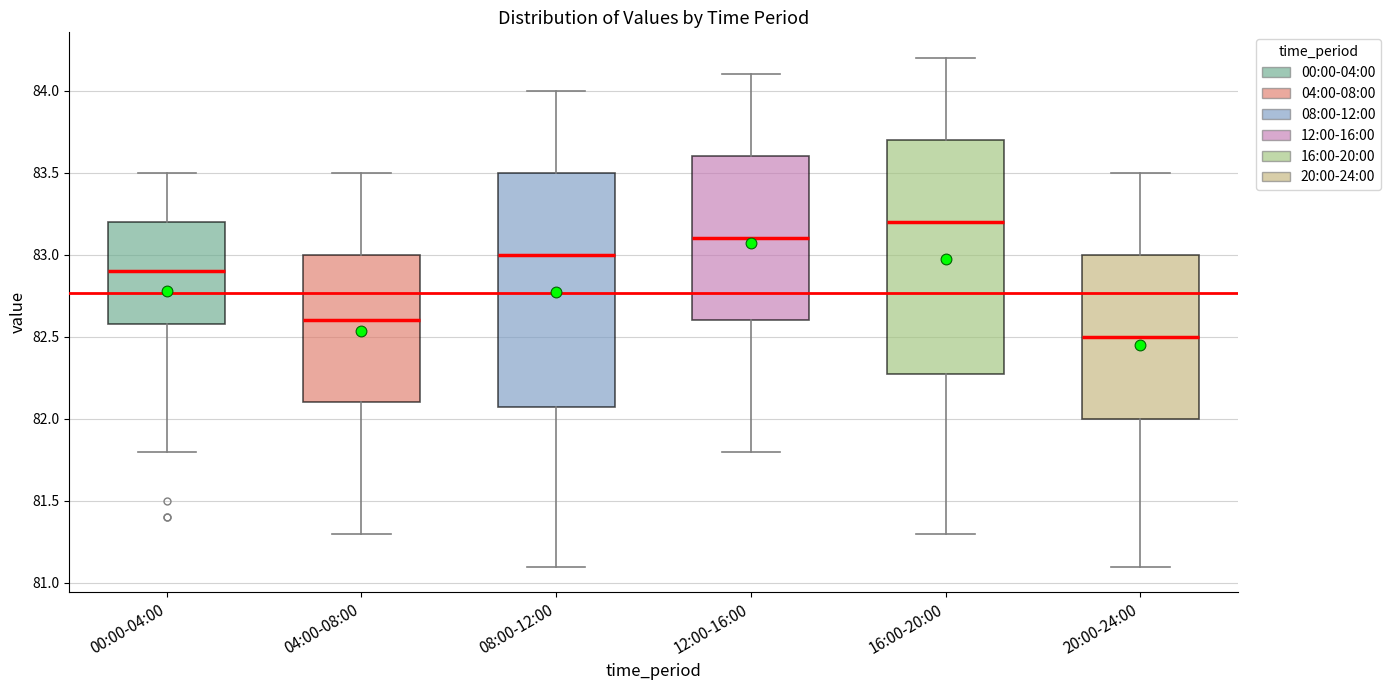

Which box's median line is the lowest?

20:00-24:00